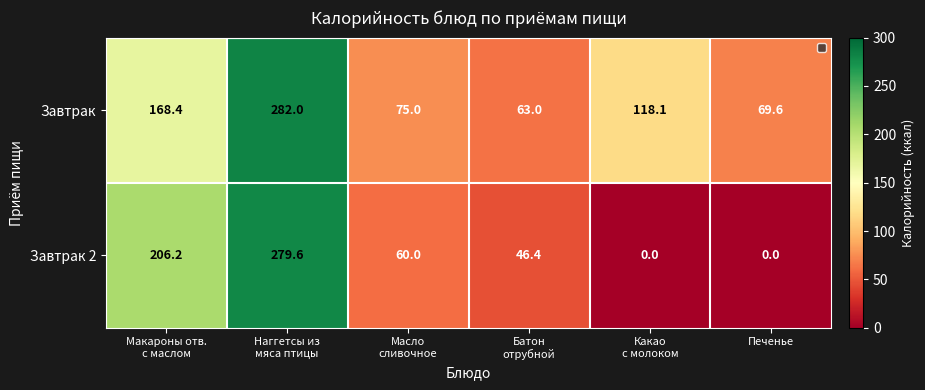

List the series in order of their overall mean, highest first.

Завтрак, Завтрак 2